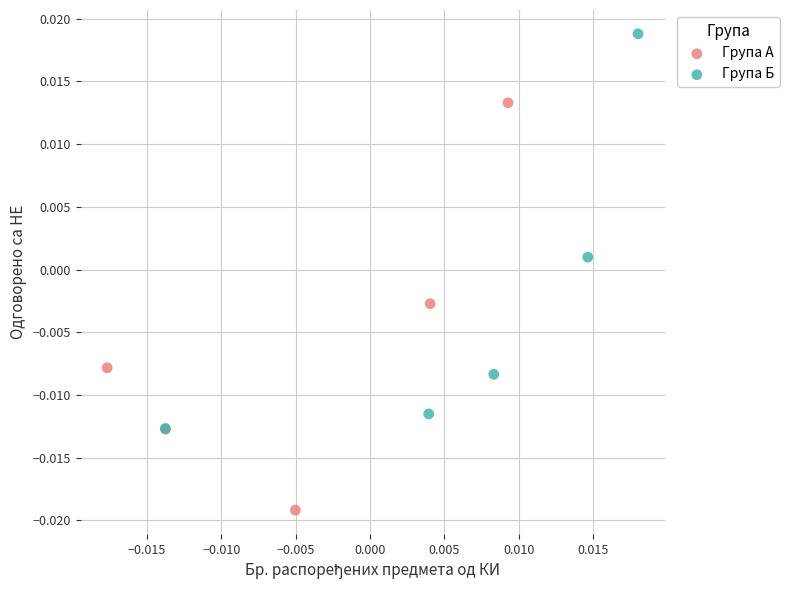

Which series has the widest spread of Y values?

Група А